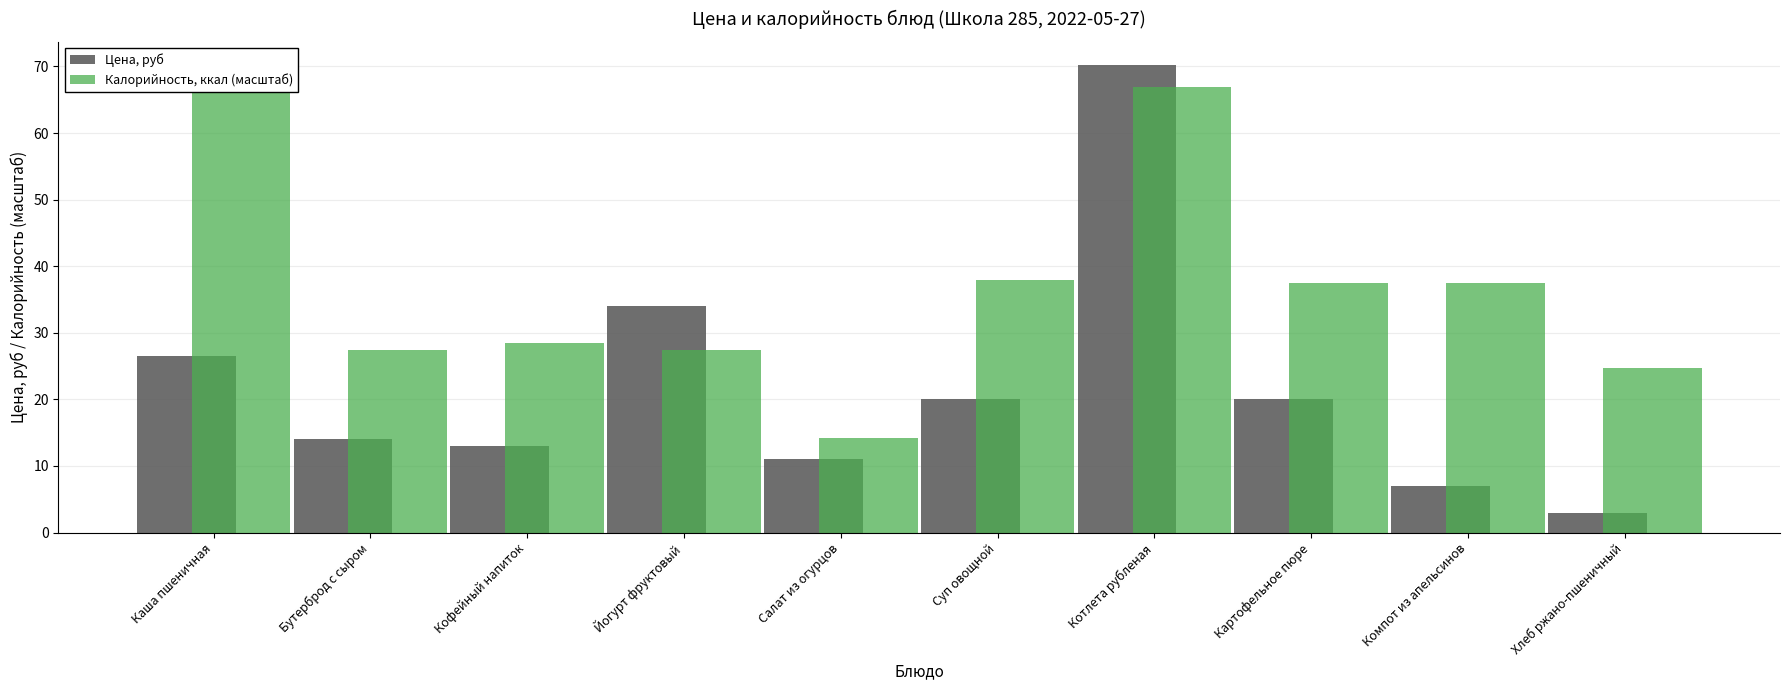

Is the value of Калорийность, ккал (масштаб) at Каша пшеничная greater than the value of Цена, руб at Хлеб ржано-пшеничный?

Yes